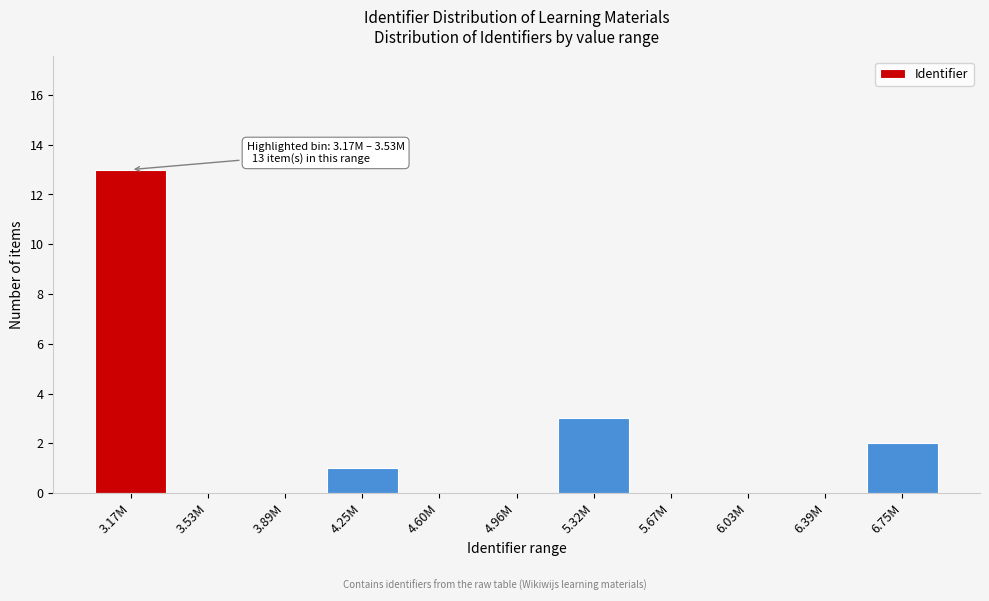

Reading right to left, list all the values displayed in this chart.

6.75M=2	6.39M=0	6.03M=0	5.67M=0	5.32M=3	4.96M=0	4.60M=0	4.25M=1	3.89M=0	3.53M=0	3.17M=13